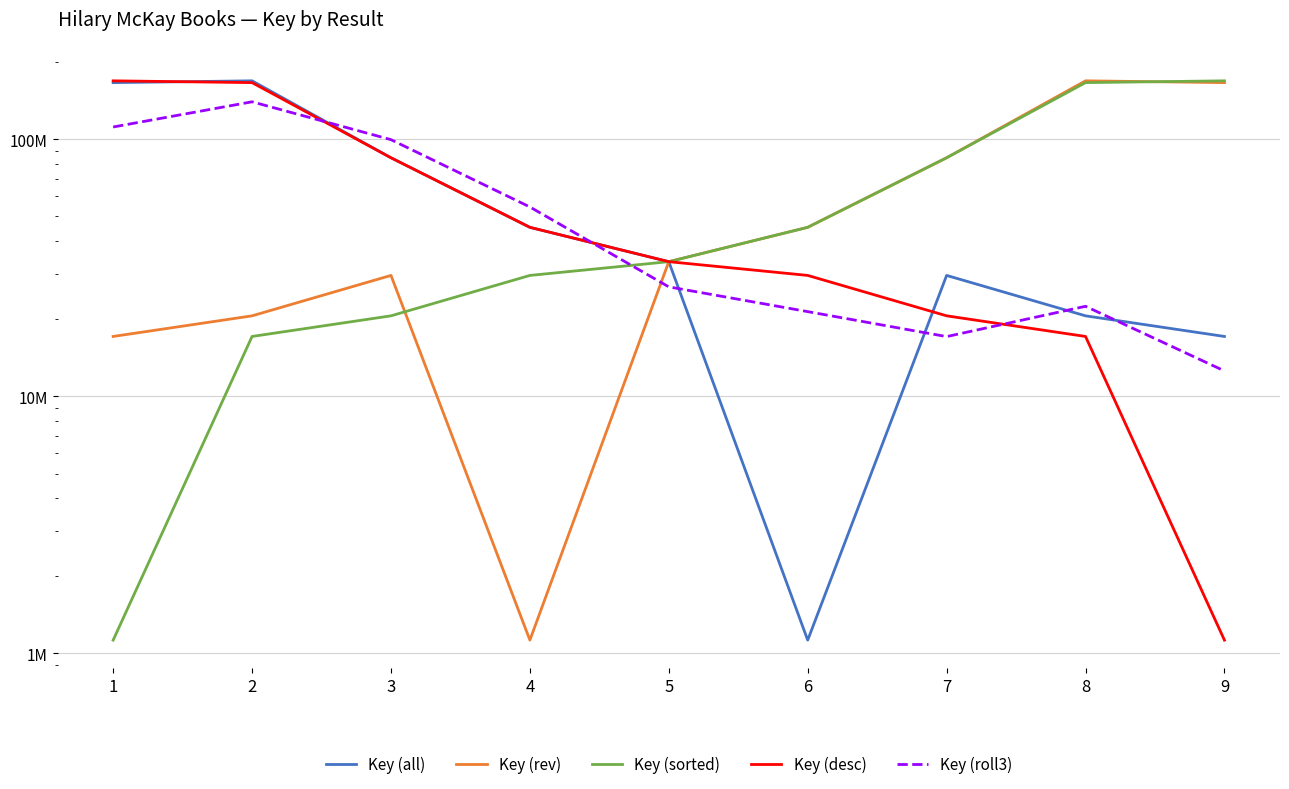

Which series has the largest total across all categories?

Key (all)